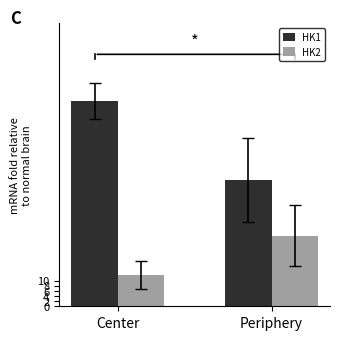

Reading left to right, list all the values displayed in this chart.

HK1: Center=79.8	Periphery=49.0
HK2: Center=12.2	Periphery=27.5